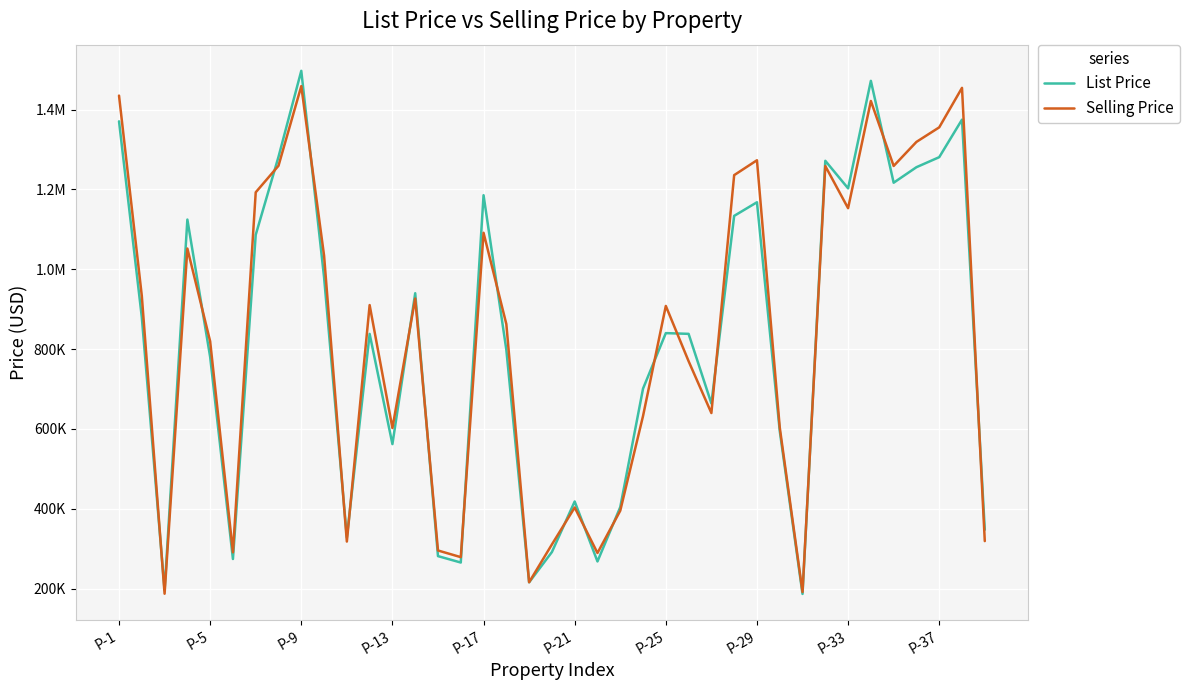

What is the difference between the maximum and minimum values in the Selling Price series?

1271433.7